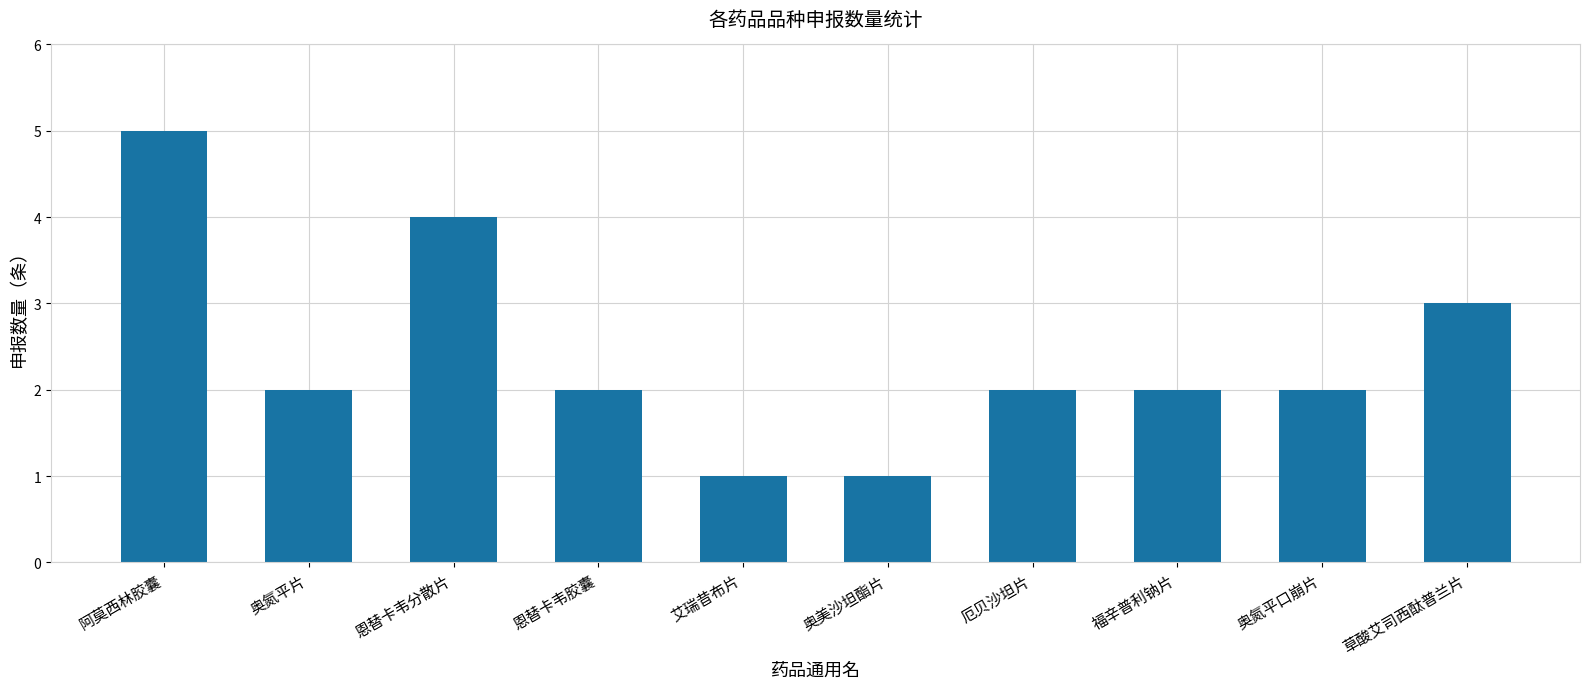

What is the difference between the second highest and second lowest values?

3